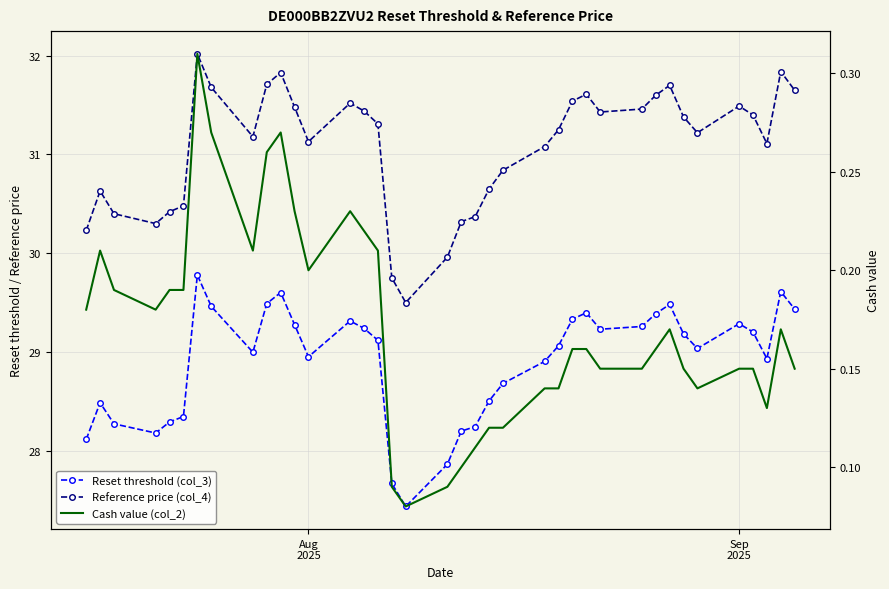

At which label is Reset threshold (col_3) closest to 28?

Aug
2025